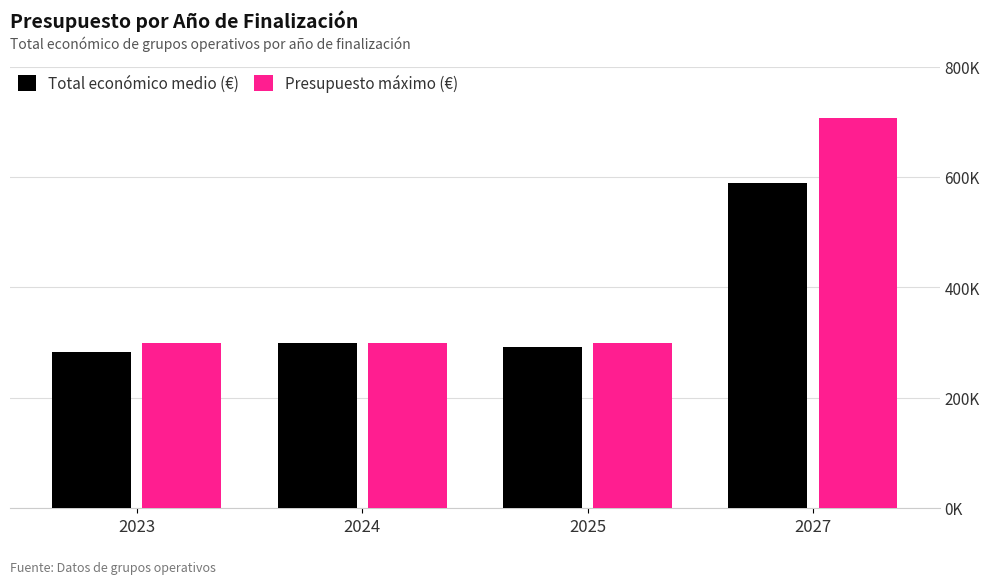

What are all the series names shown in the legend?

Total económico medio (€), Presupuesto máximo (€)